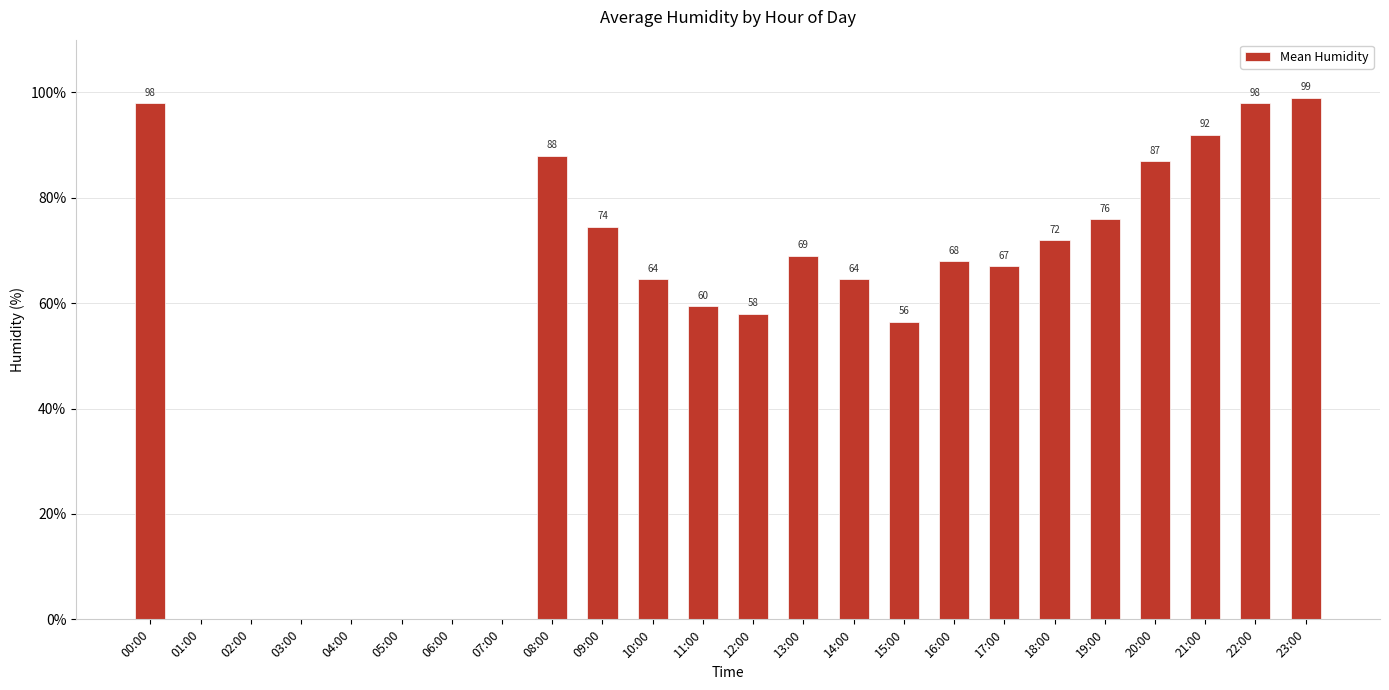

Is it true that the value at 12:00 is 58.0?

True